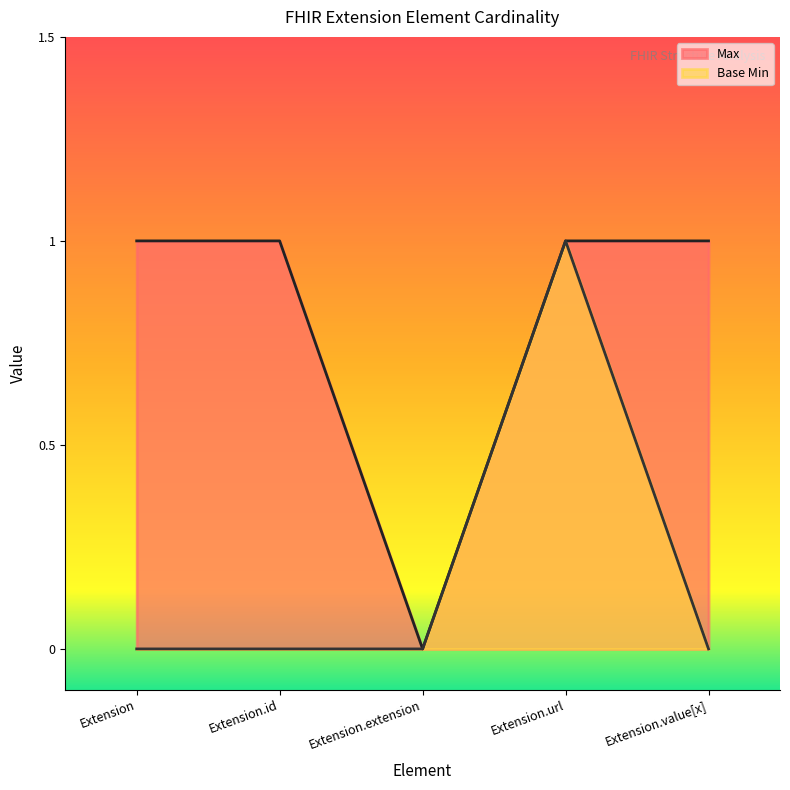

What position from the right is Extension.extension?

3